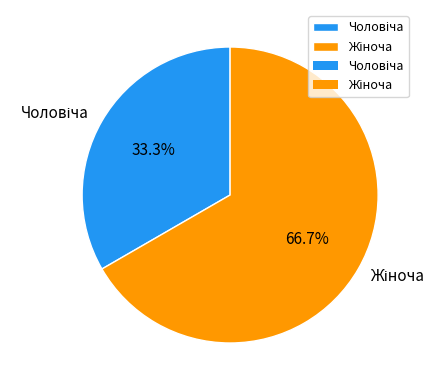

Is there a majority slice in this chart?

Yes